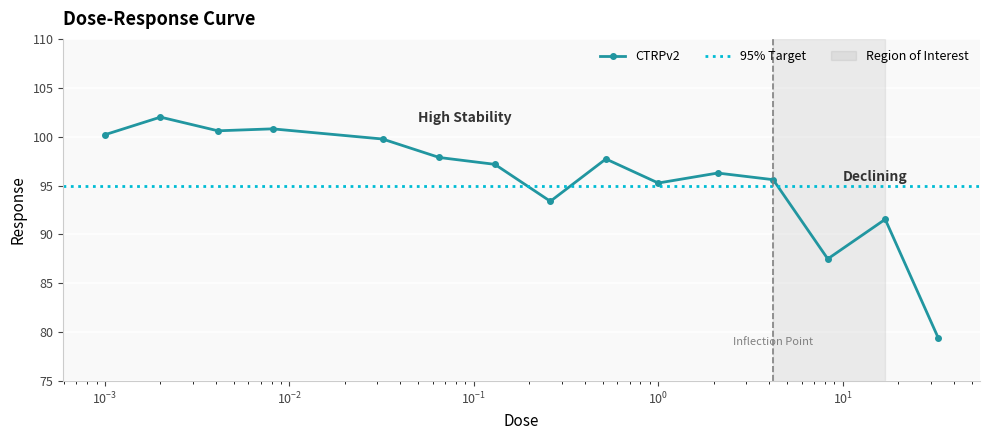

What is the label of the 13th point from the left?

8.3